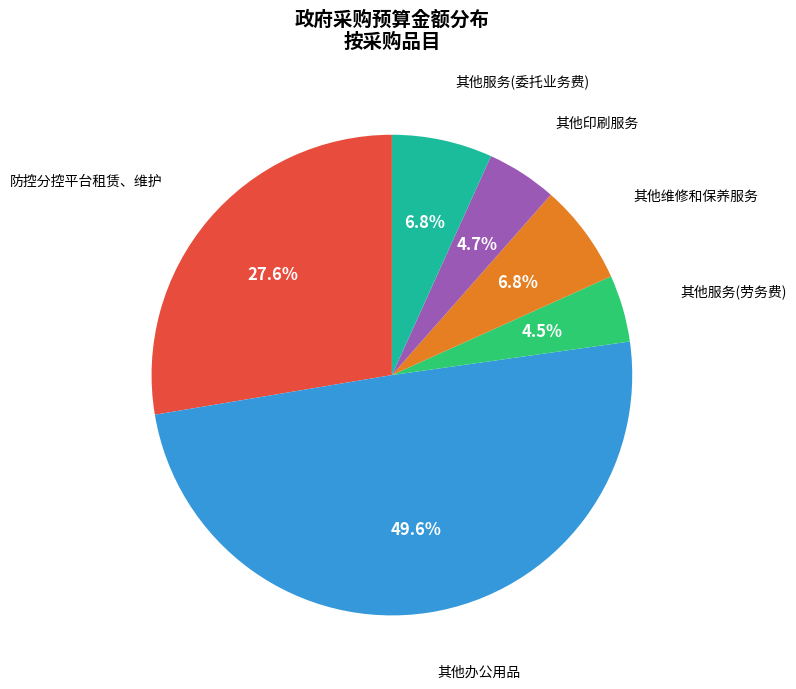

Count the number of slices in the pie.

6